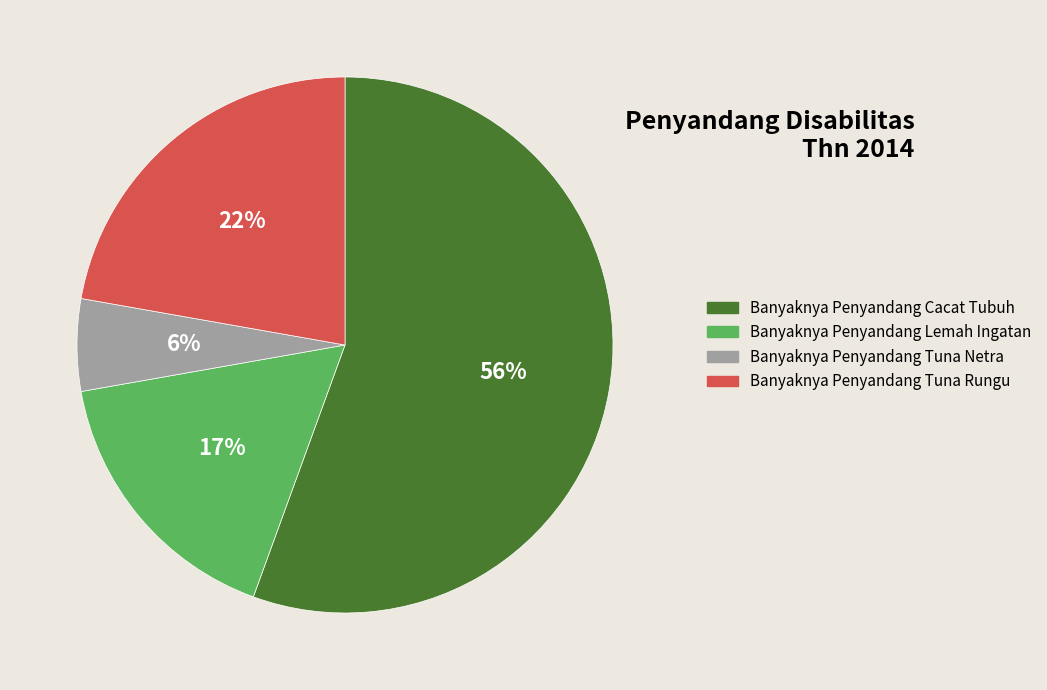

What is the largest slice in the pie chart?

Banyaknya Penyandang Cacat Tubuh